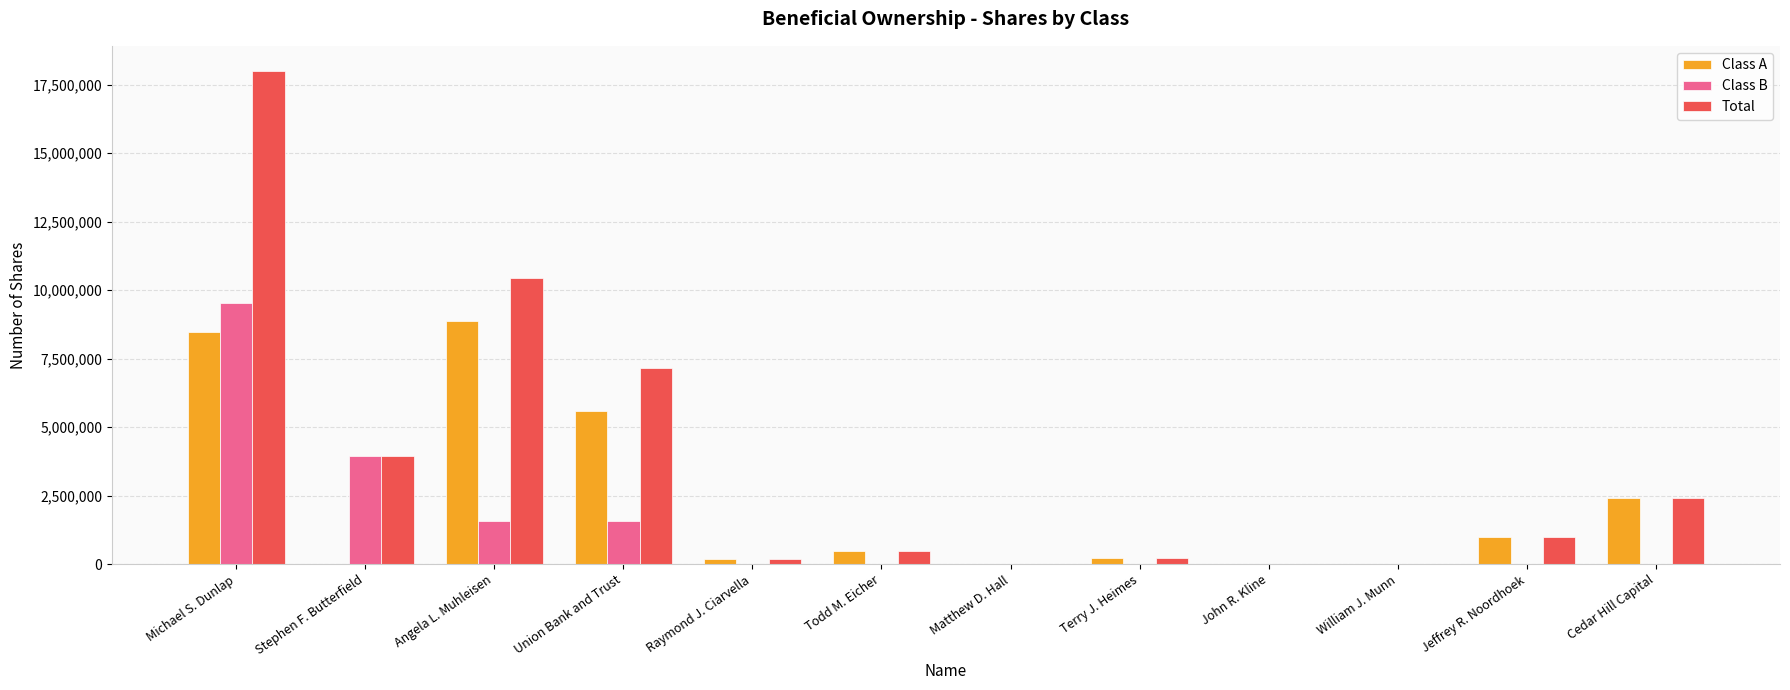

At which label is Total closest to 9011336?

Angela L. Muhleisen